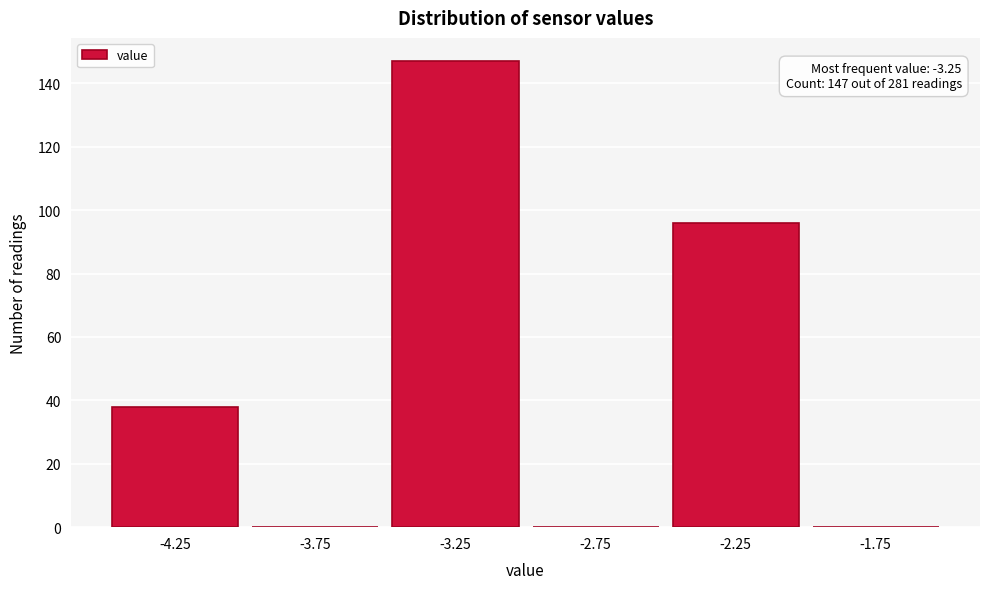

Which range on the x-axis has the tallest bar?

-3.5 to -3.0